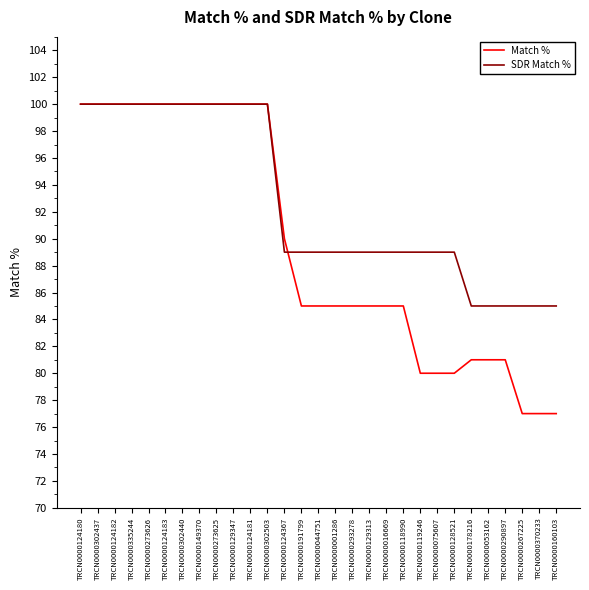

What is the total value across all series at TRCN0000370233?

162